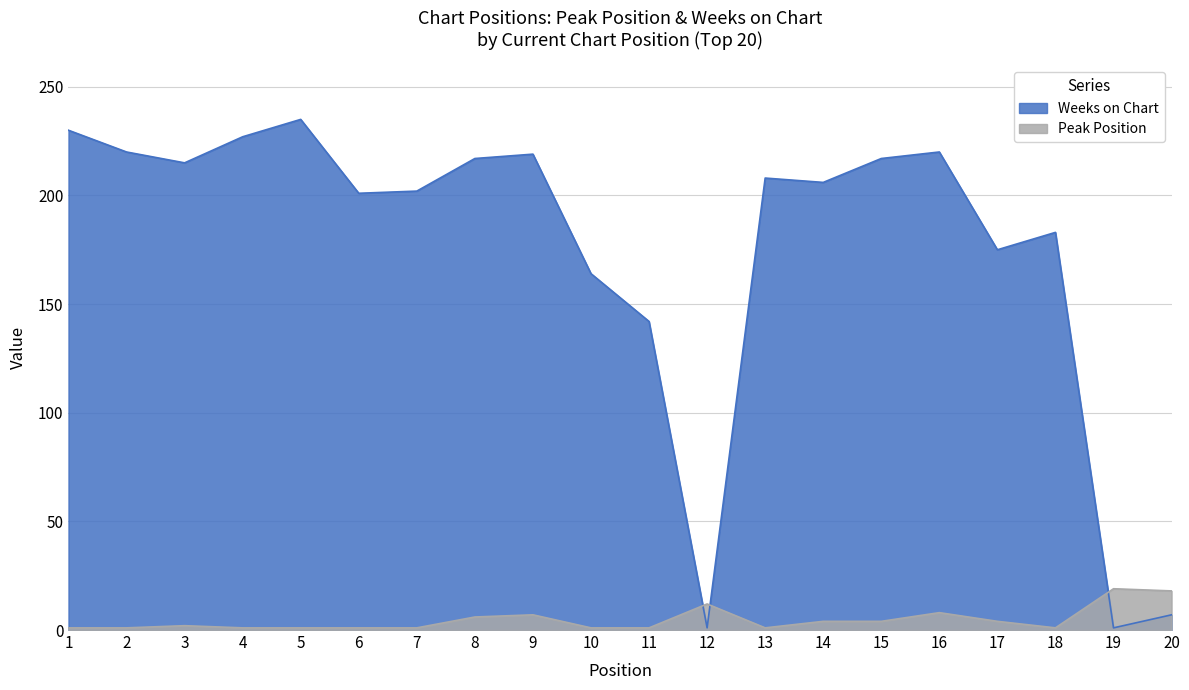

What is the difference between the highest and lowest values at 5?

234